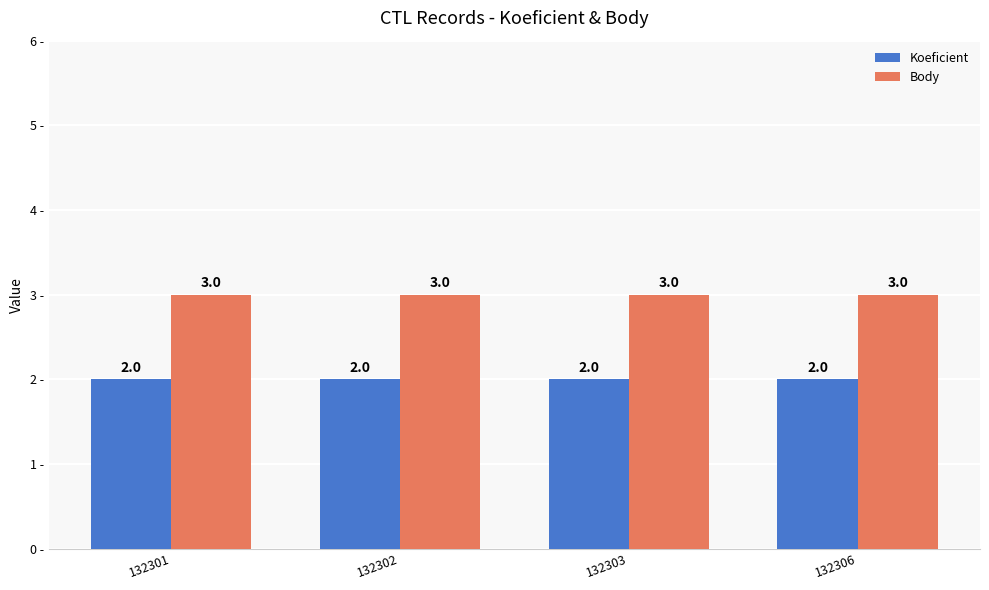

How many data points does each series have?

4